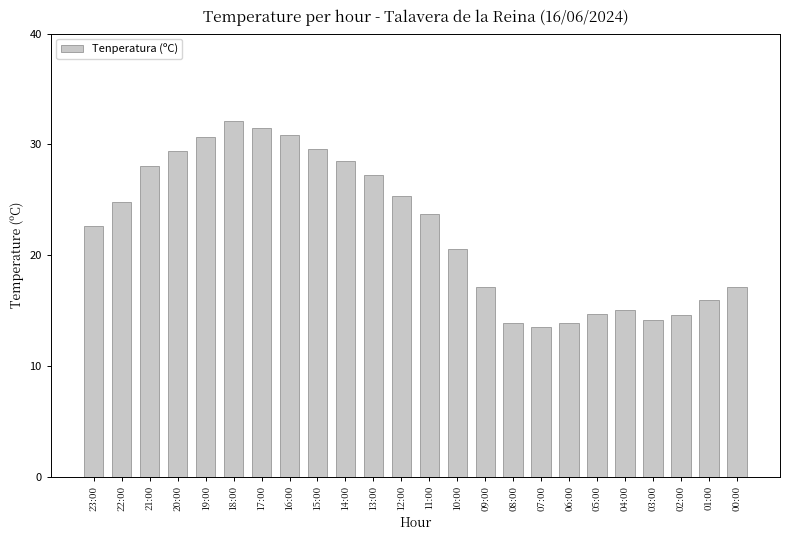

What is the difference between the second highest and minimum values?

18.0